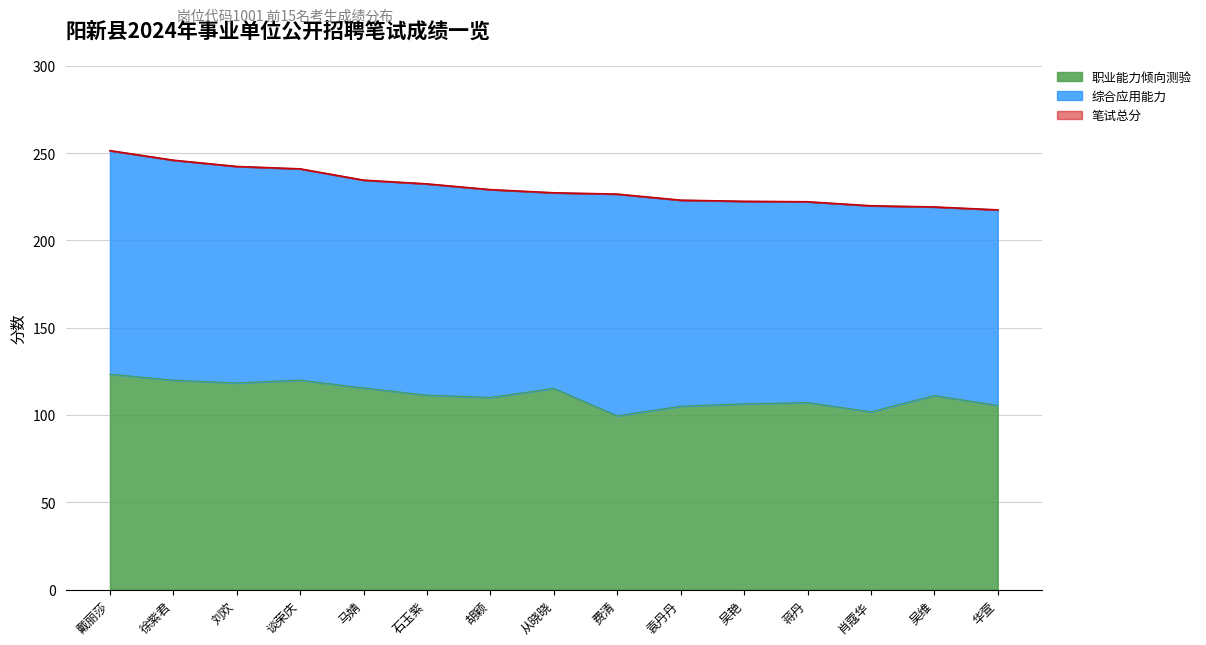

Which has a higher value, 肖蔻华 or 谈荣庆?

谈荣庆